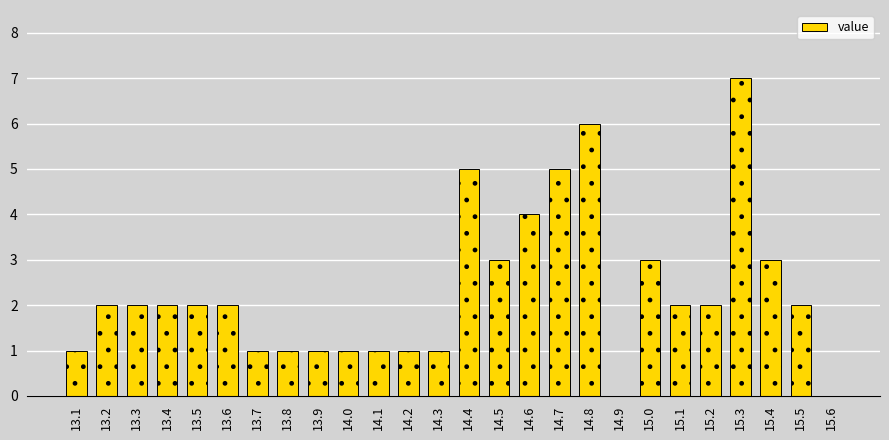

Reading left to right, what are all the values shown in this chart?

13.1=1	13.2=2	13.3=2	13.4=2	13.5=2	13.6=2	13.7=1	13.8=1	13.9=1	14.0=1	14.1=1	14.2=1	14.3=1	14.4=5	14.5=3	14.6=4	14.7=5	14.8=6	14.9=0	15.0=3	15.1=2	15.2=2	15.3=7	15.4=3	15.5=2	15.6=0